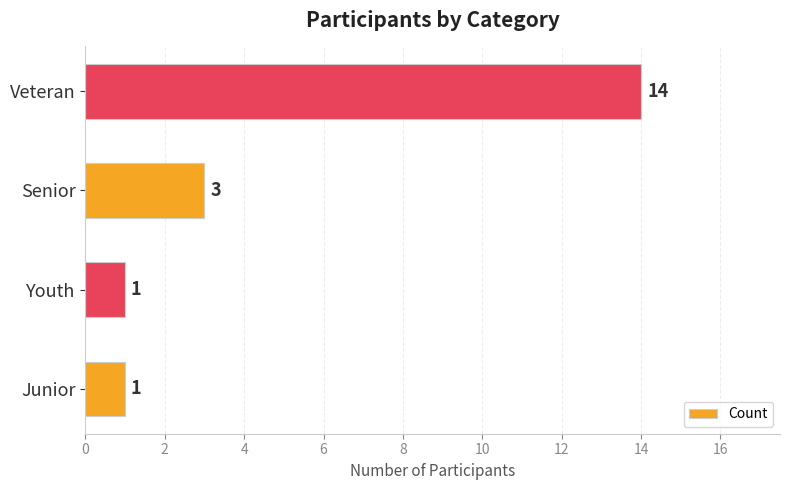

How many values are between 1 and 14?

4